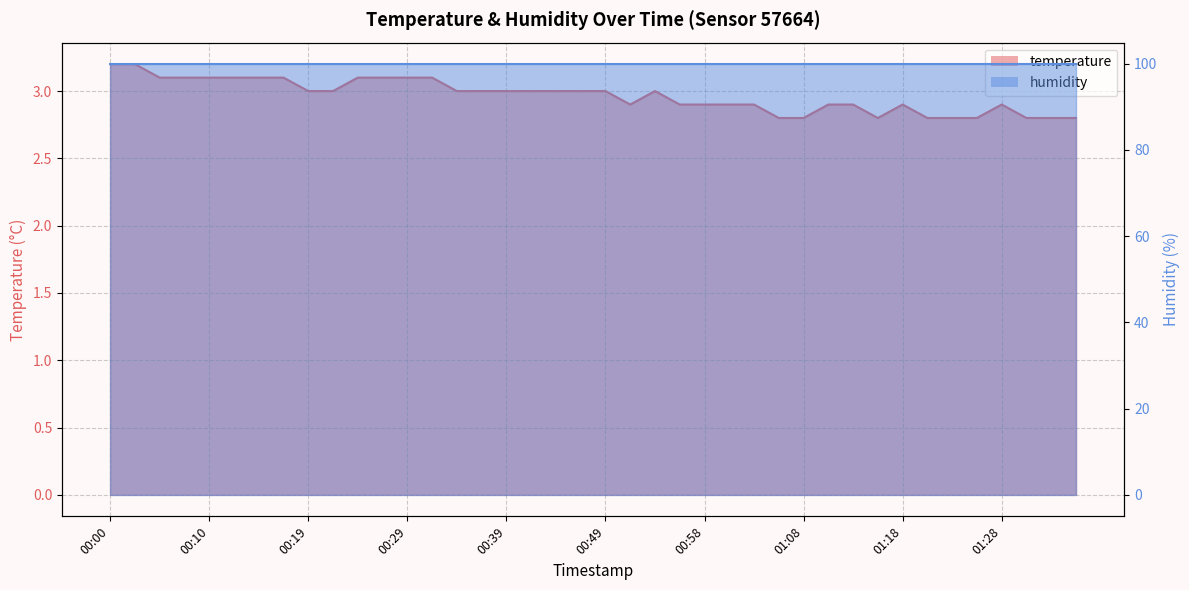

Where is the first local maximum?

00:53